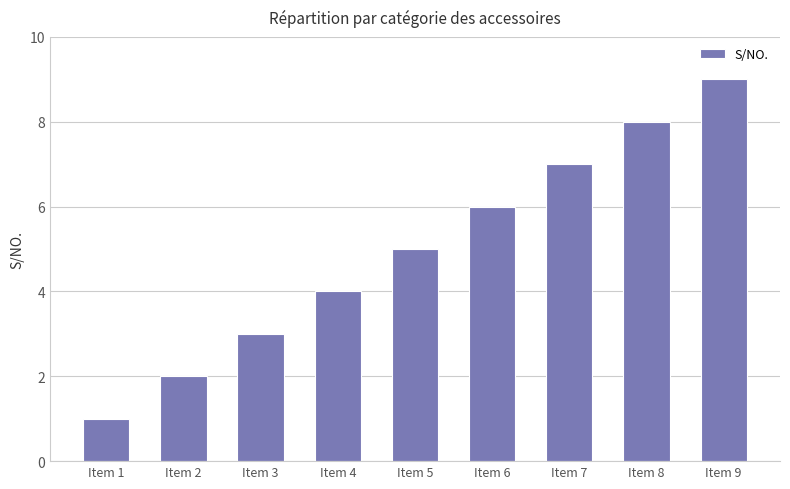

Which label corresponds to the largest value in the chart?

Item 9